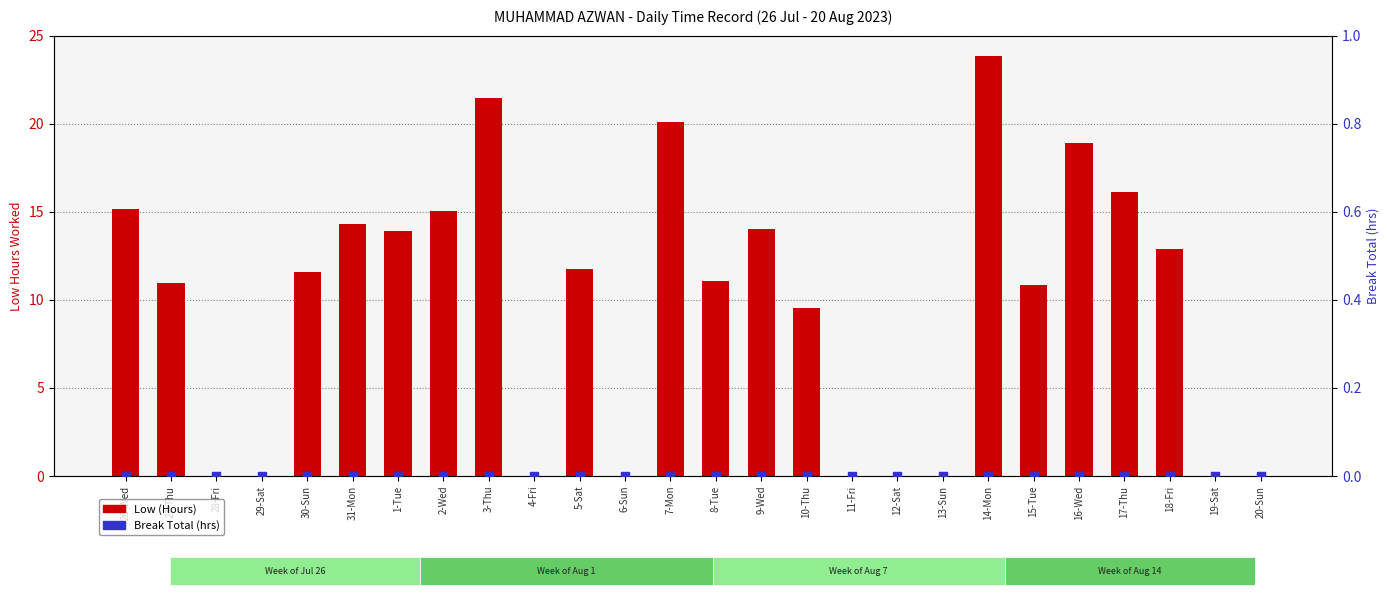

Is the value of Break Total (hrs) at 9-Wed greater than the value of Low (Hours) at 26-Wed?

No